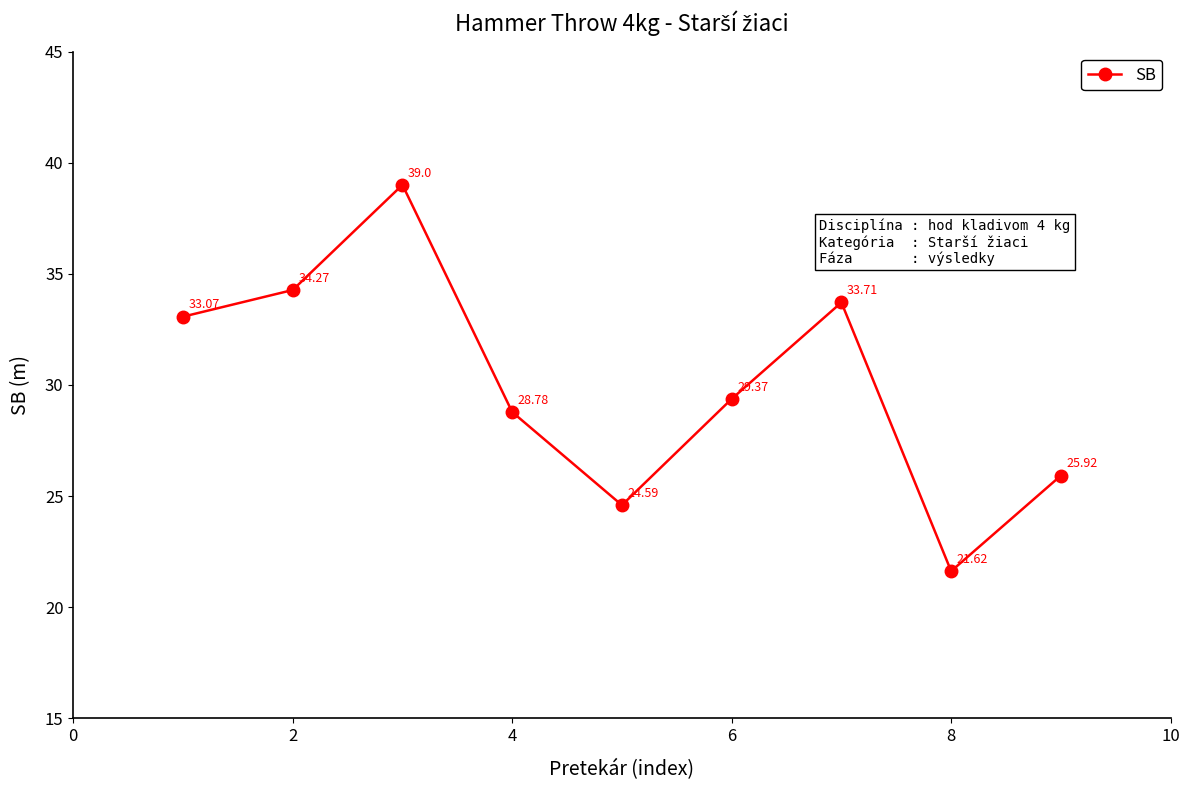

How many interior local valleys (lower than both neighbors) does the data have?

2